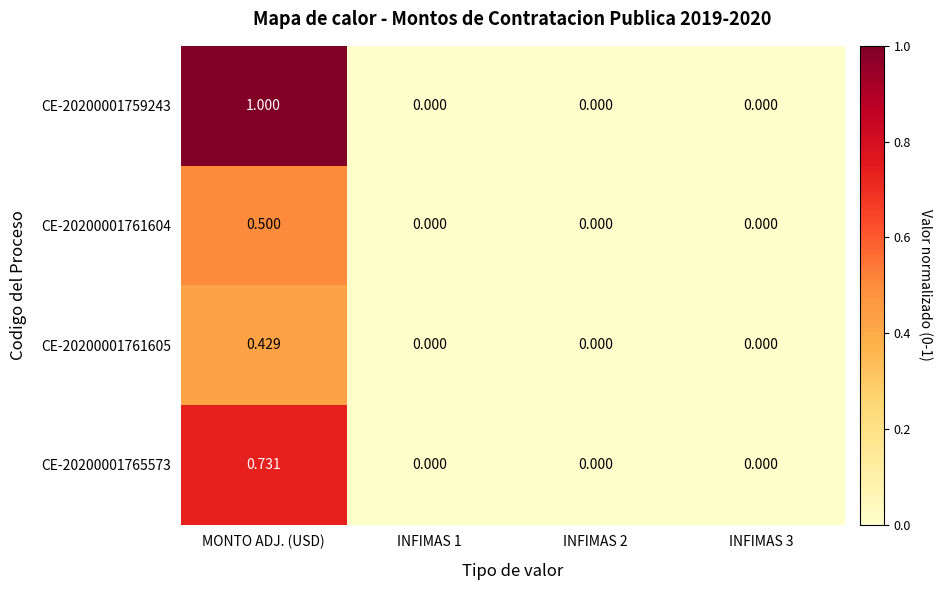

At which category is the sum across all series the highest?

MONTO ADJ. (USD)